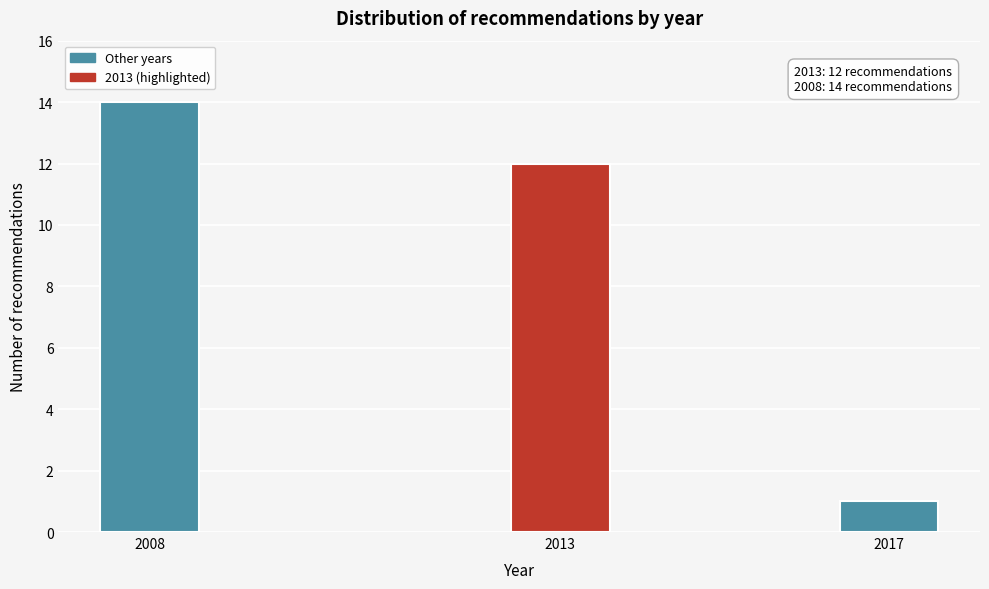

Reading left to right, what are all the values shown in this chart?

2008=14	2013=12	2017=1